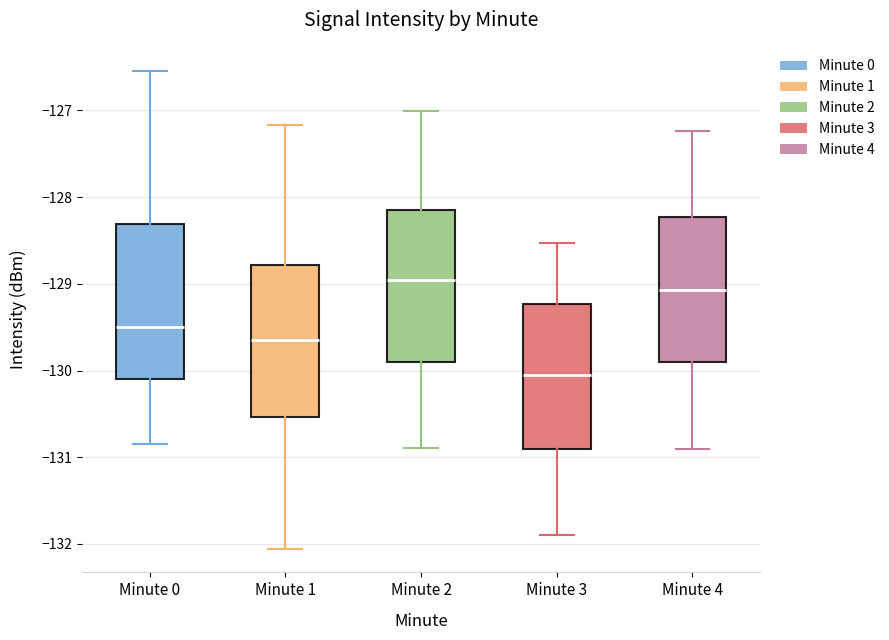

Which box's median line is the highest?

Minute 2